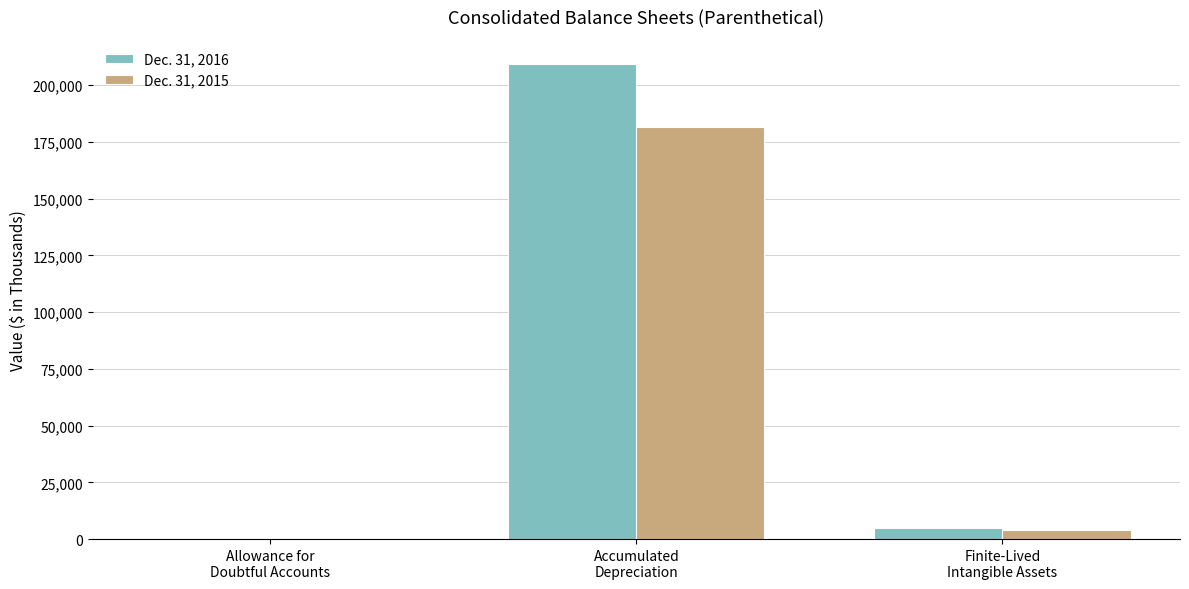

Reading left to right, list all the values displayed in this chart.

Dec. 31, 2016: 432	209466	4684
Dec. 31, 2015: 376	181575	3798